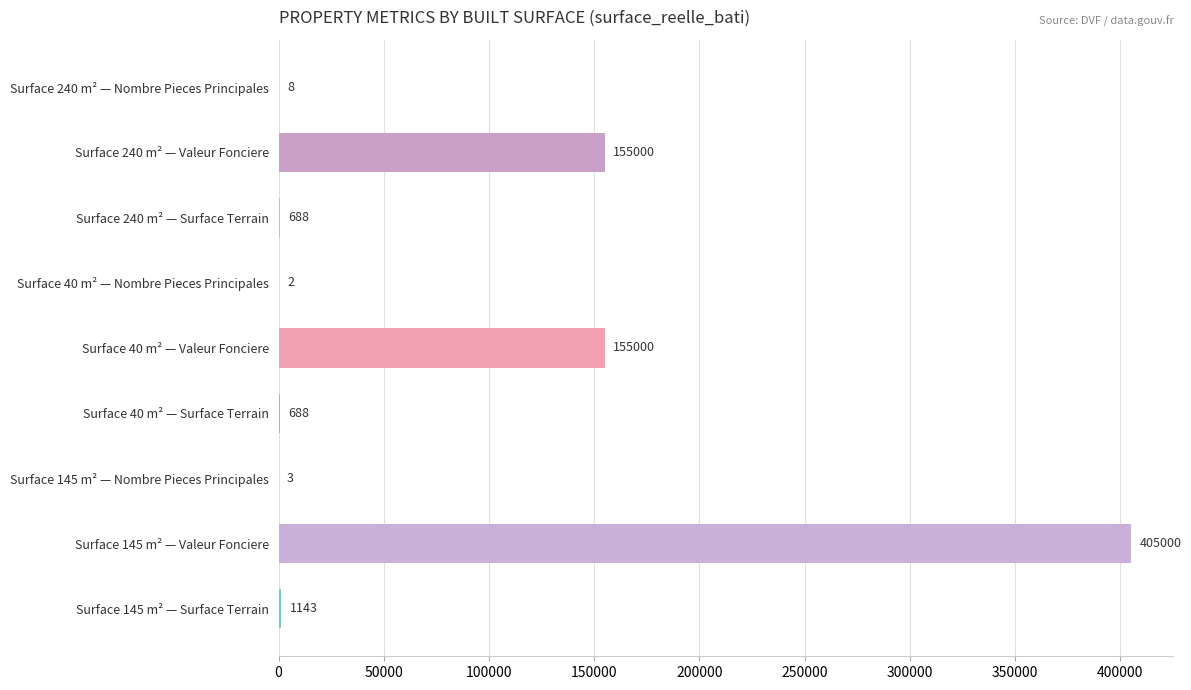

The chart shows a value of 2 at Surface 40 m² — Nombre Pieces Principales. True or false?

True